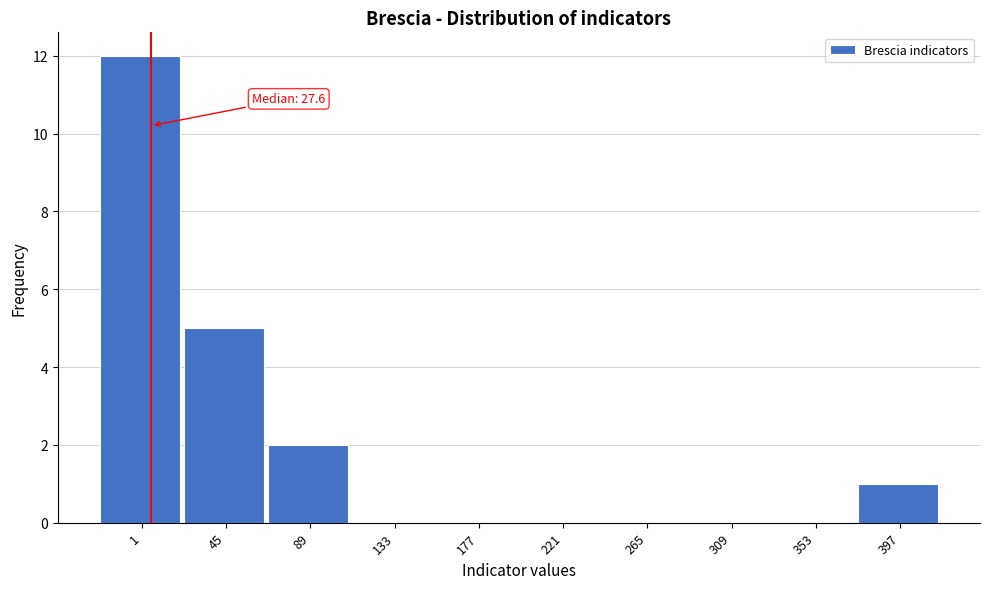

Reading right to left, list all the values displayed in this chart.

397=1	353=0	309=0	265=0	221=0	177=0	133=0	89=2	45=5	1=12